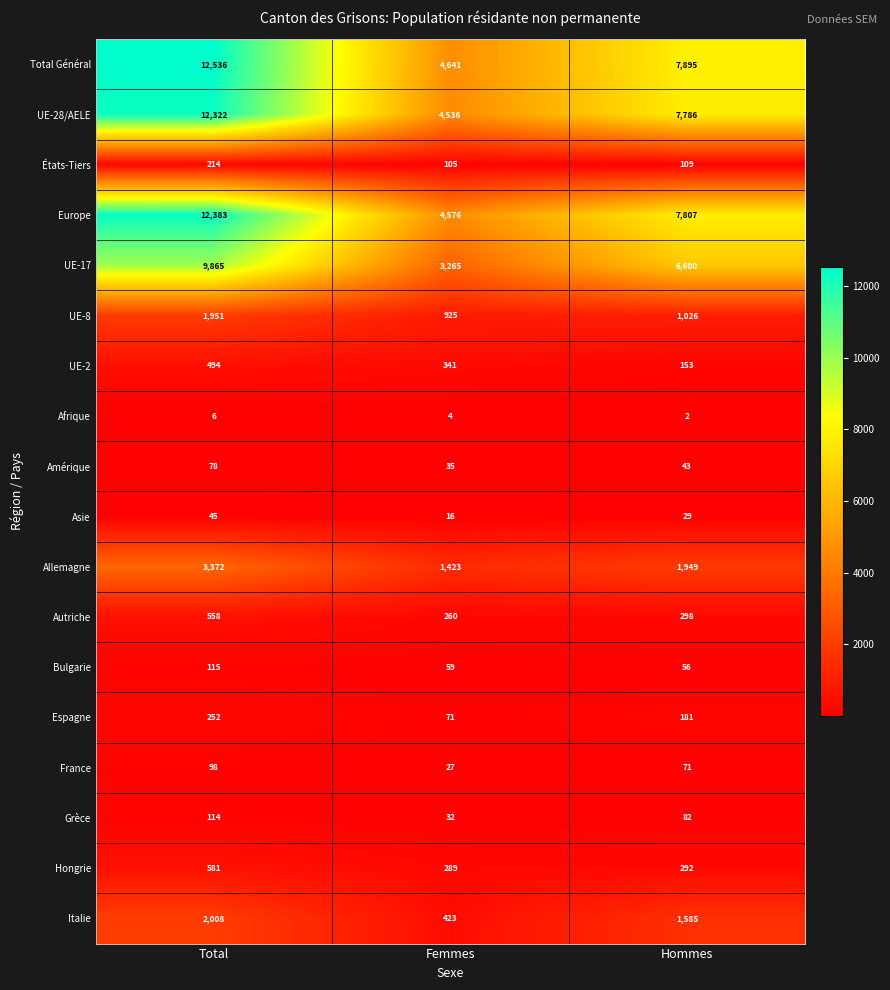

Which series has the largest range (max minus min)?

Total Général